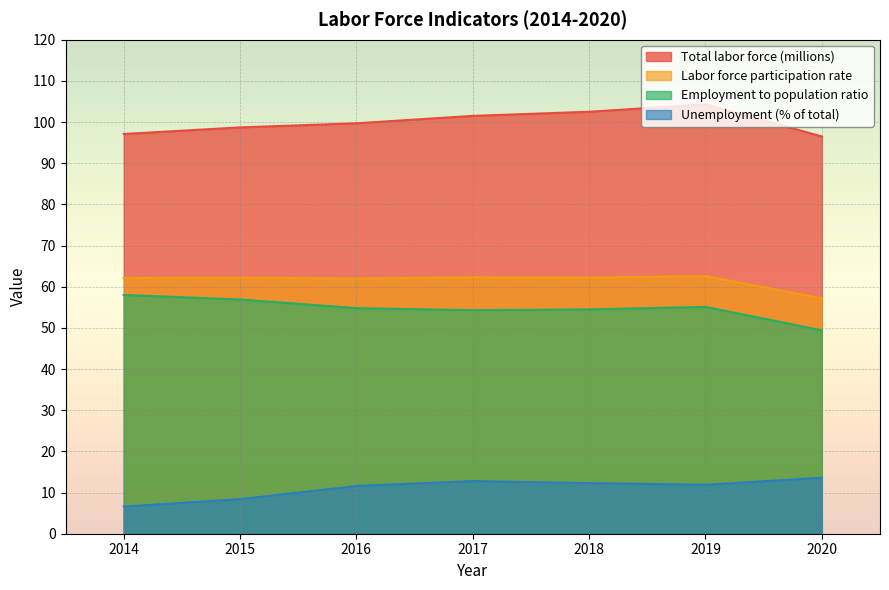

What is the highest value of the Unemployment (% of total) series?

13.6